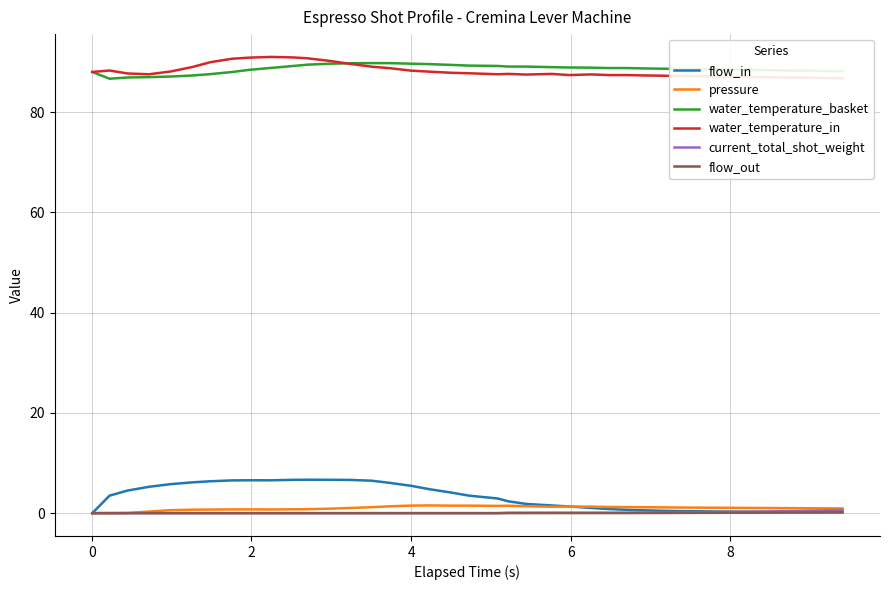

True or false: pressure and water_temperature_basket cross at least once.

False